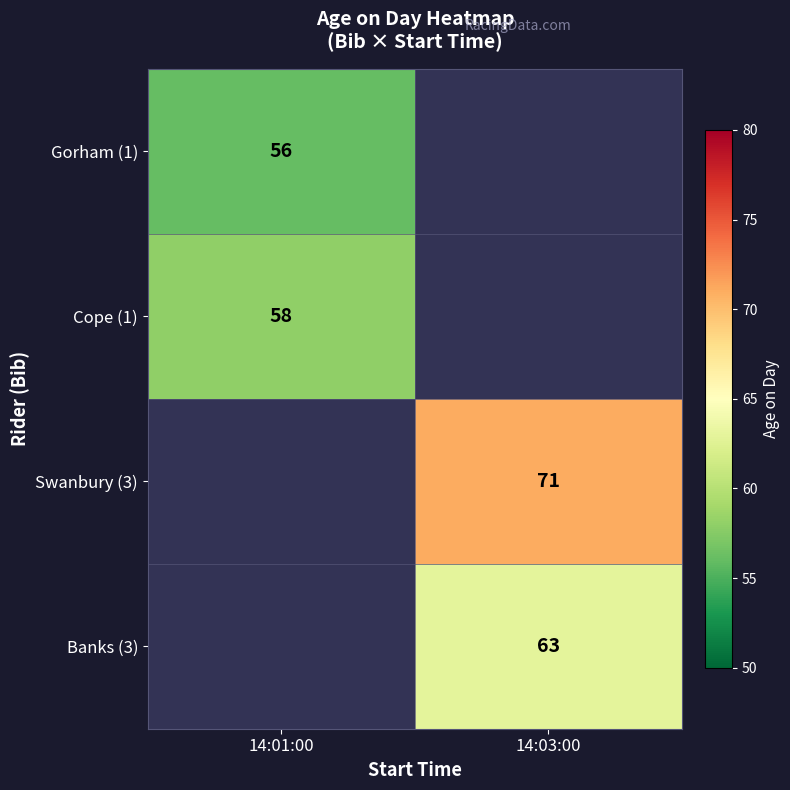

The value of Swanbury (3) at 14:03:00 is 71. True or false?

True